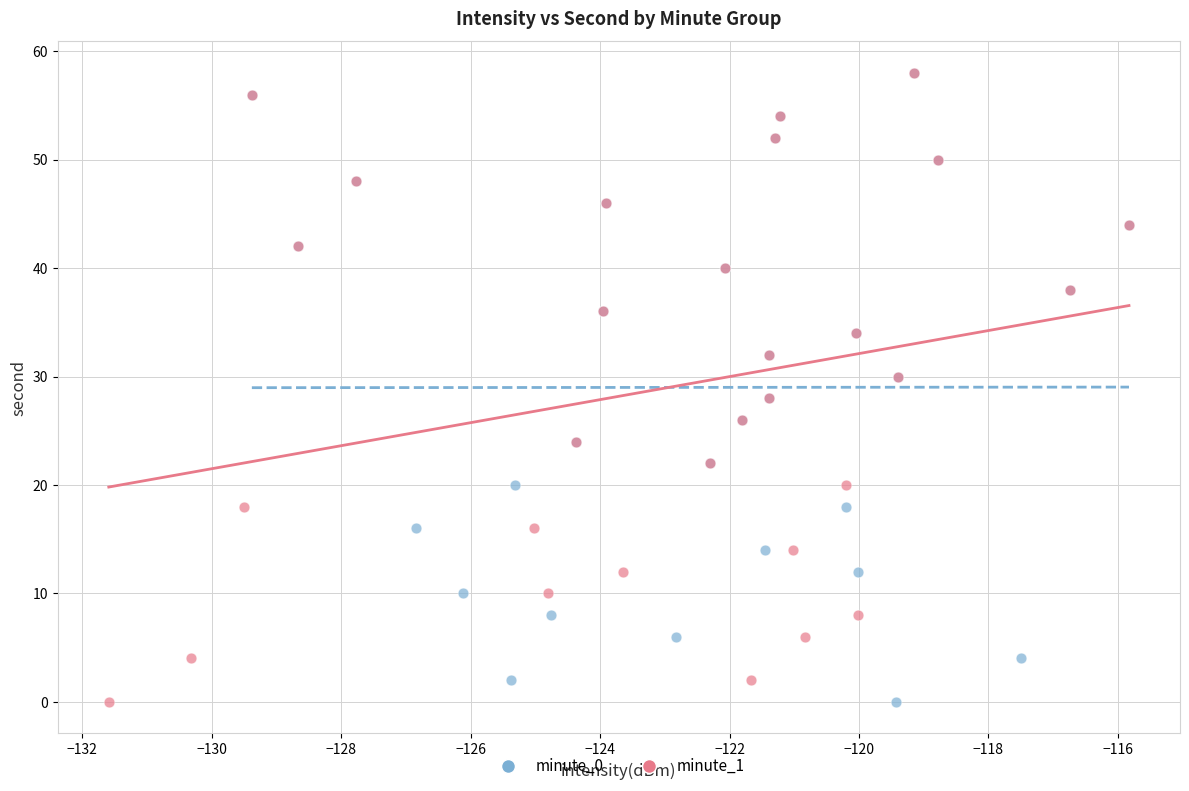

What are all the series names shown in the legend?

minute_0, minute_1